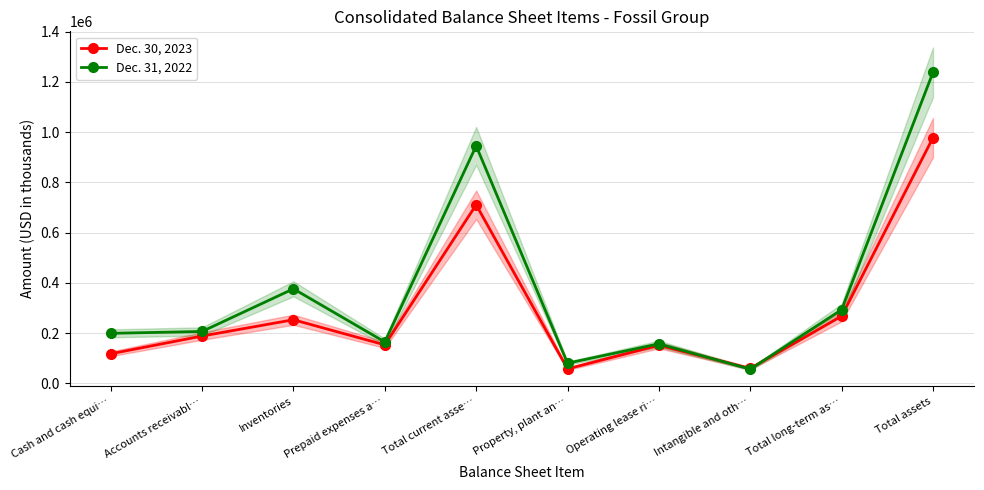

The Dec. 30, 2023 series shows 40196 at Intangible and oth…. True or false?

False